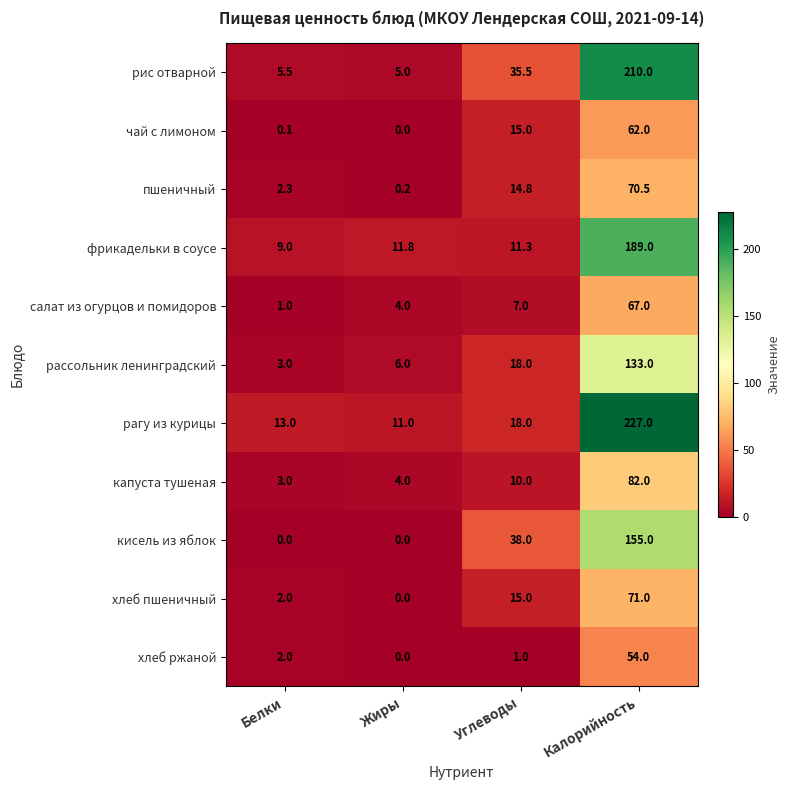

Where is капуста тушеная nearest to the value 42?

Углеводы